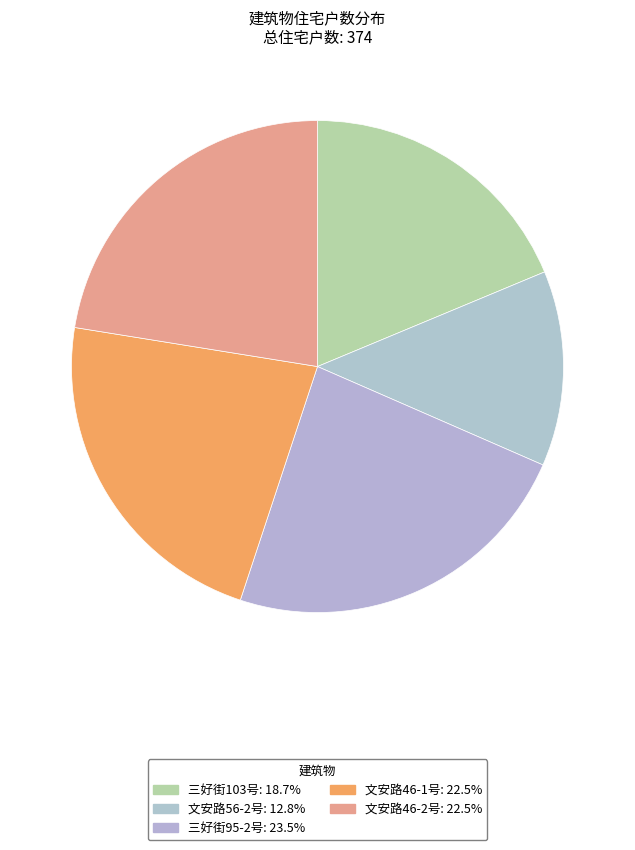

Combined, what portion of the pie is 三好街103号 and 文安路56-2号?

31.6%